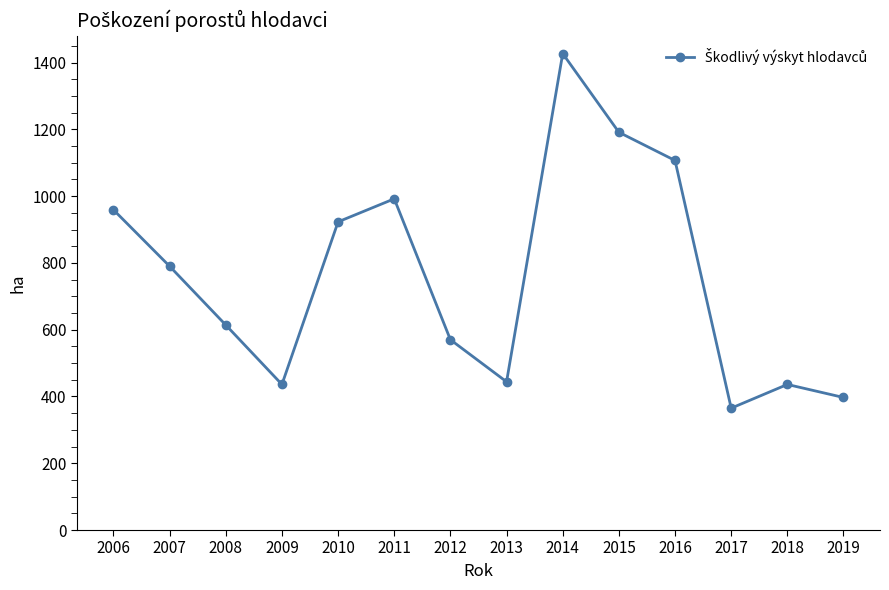

What is the change in value from 2007 to 2008?

-176.0